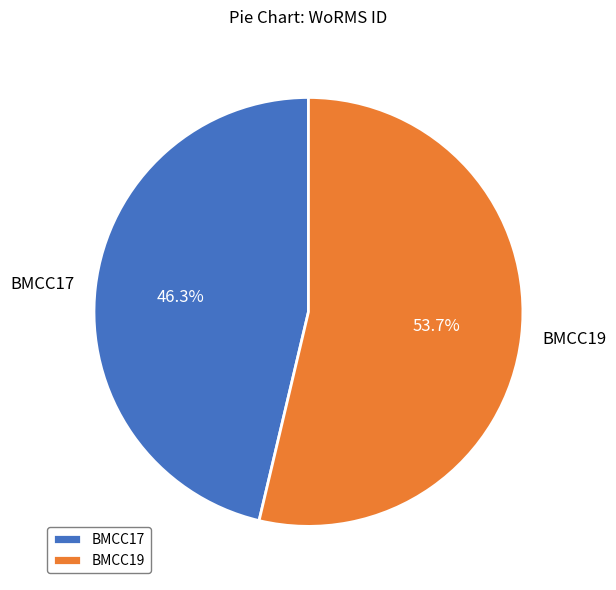

Rank the categories by value from highest to lowest.

BMCC19, BMCC17